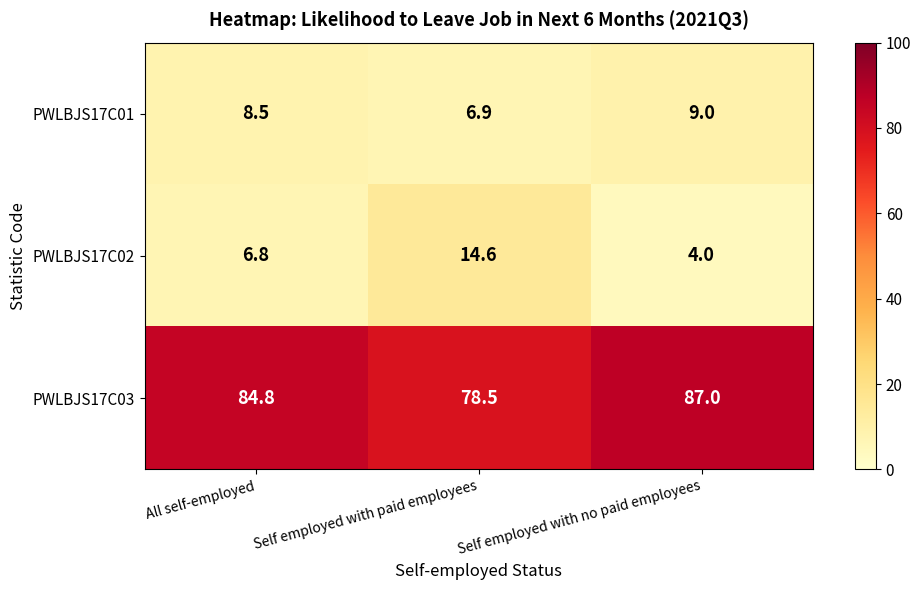

True or false: PWLBJS17C01 has a value of 4.7 at All self-employed.

False